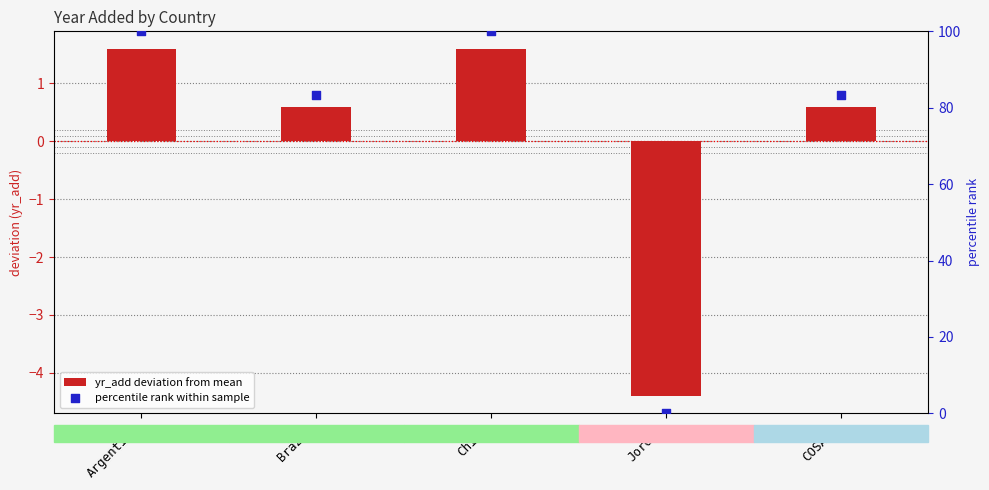

Which series has the largest Y range (max minus min)?

percentile rank within sample